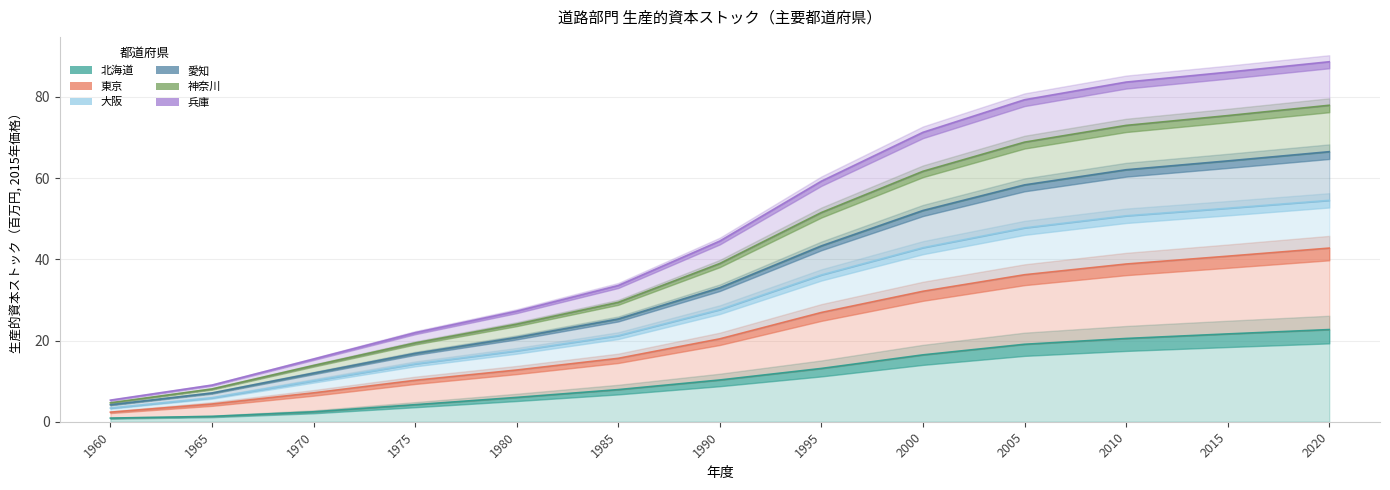

At how many categories does at least one series exceed 51?

6